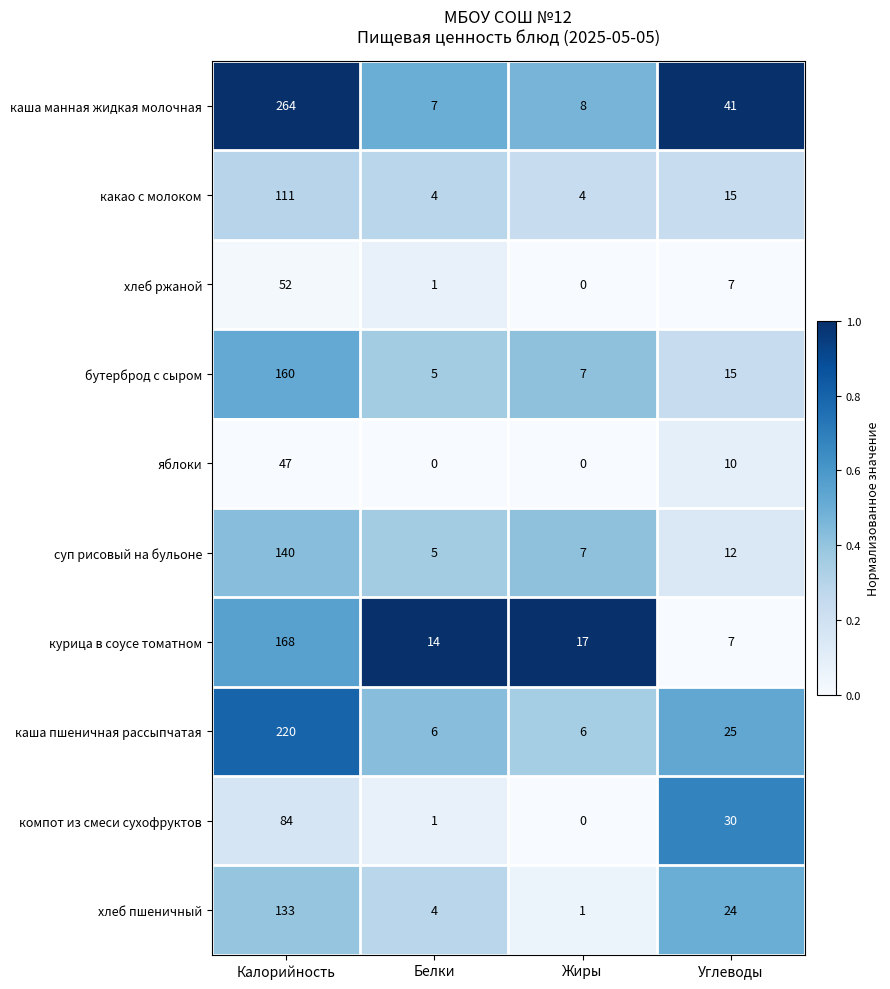

Which series changed the most between Калорийность and Жиры?

каша манная жидкая молочная